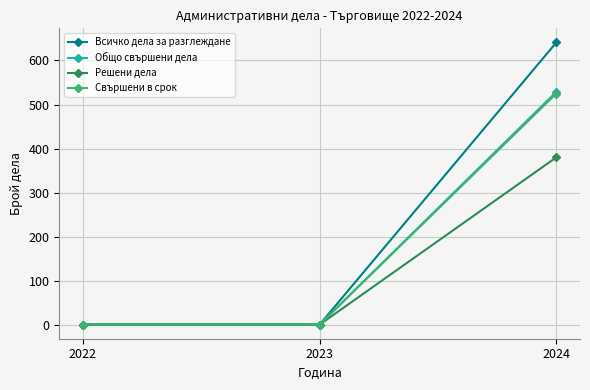

What is the highest value of the Решени дела series?

380